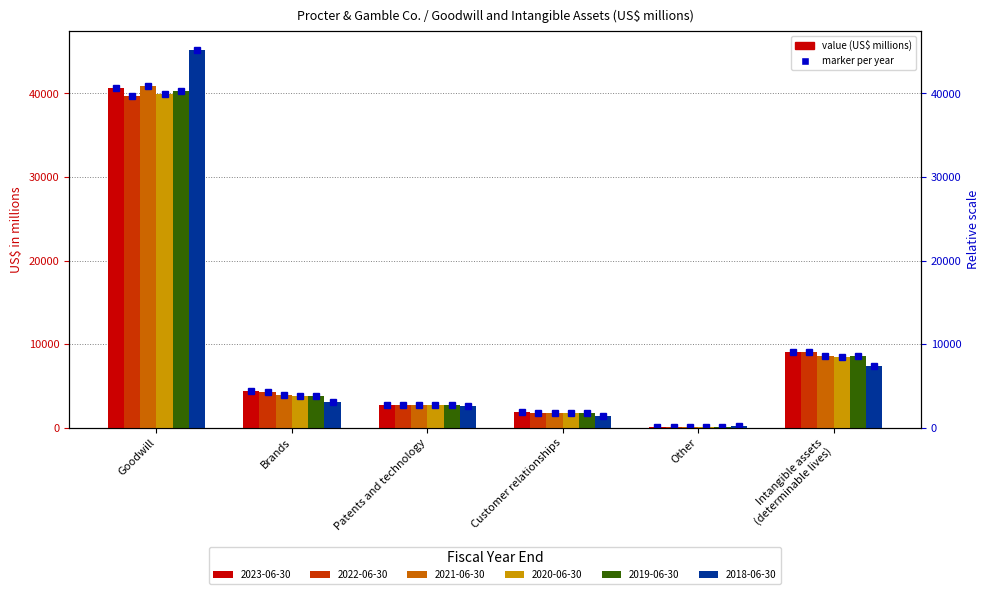

What is the difference between the maximum and minimum values in the 2023-06-30 series?

40586